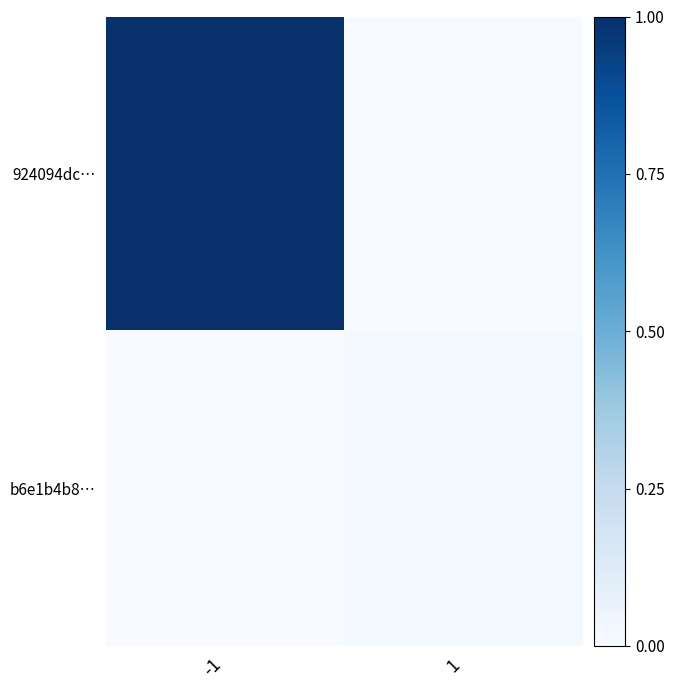

The b6e1b4b8… series shows 0.0 at 1. True or false?

True